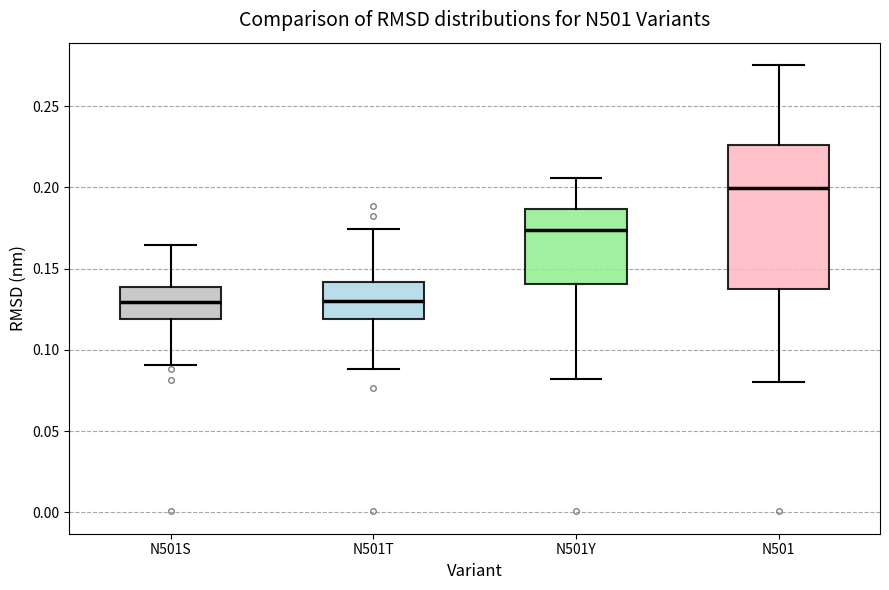

Reading left to right, read every box against the y-axis: the position of its median line, the range the box covers, and the ends of its whiskers. The values are not printed on the chart, so give them approximately, as read against the axis.

N501S: median 0.130, box 0.120 to 0.140, whiskers 0.090 to 0.165
N501T: median 0.130, box 0.120 to 0.140, whiskers 0.090 to 0.175
N501Y: median 0.175, box 0.140 to 0.185, whiskers 0.080 to 0.205
N501: median 0.200, box 0.140 to 0.225, whiskers 0.080 to 0.275